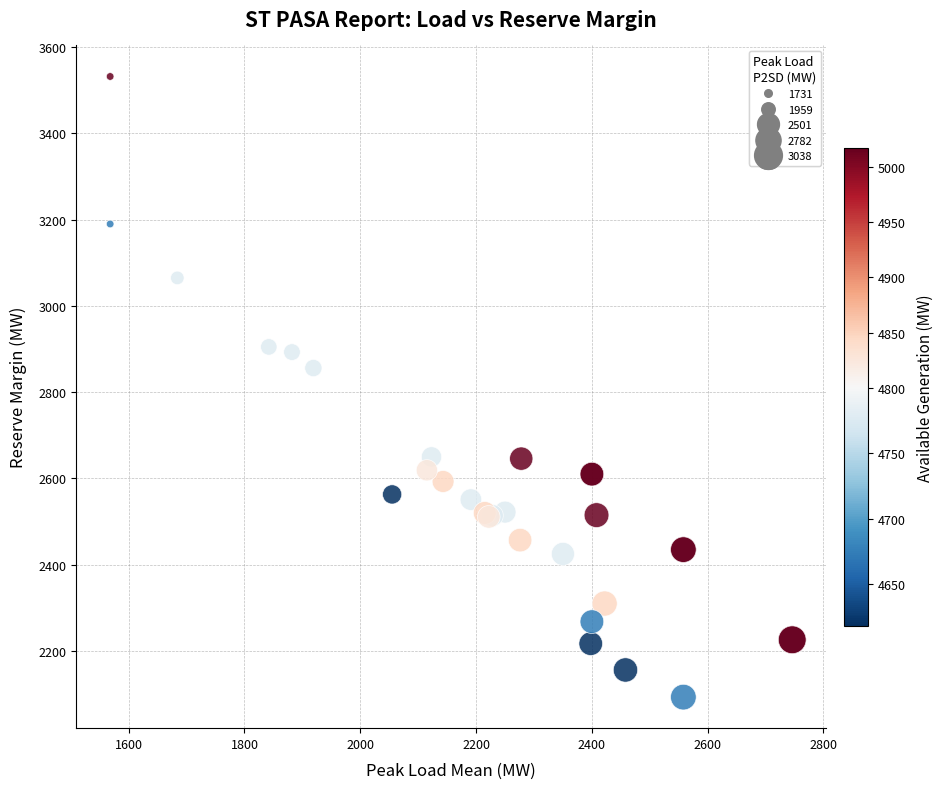

What Y value in the scatter plot is closest to 2812?

2856